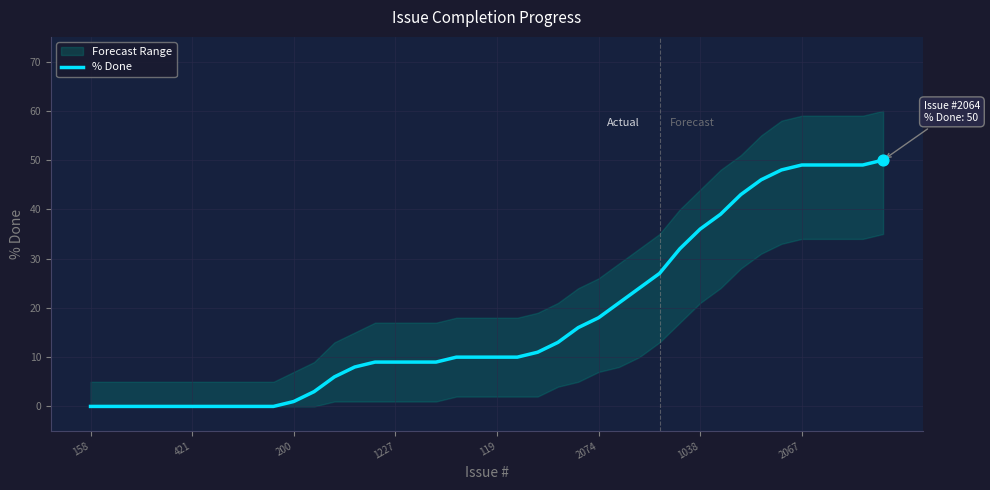

The % Done series shows 1 at 200. True or false?

True